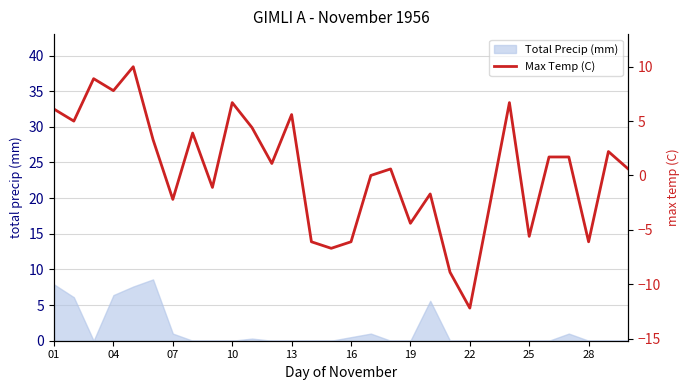

What is the greatest value displayed?

10.0